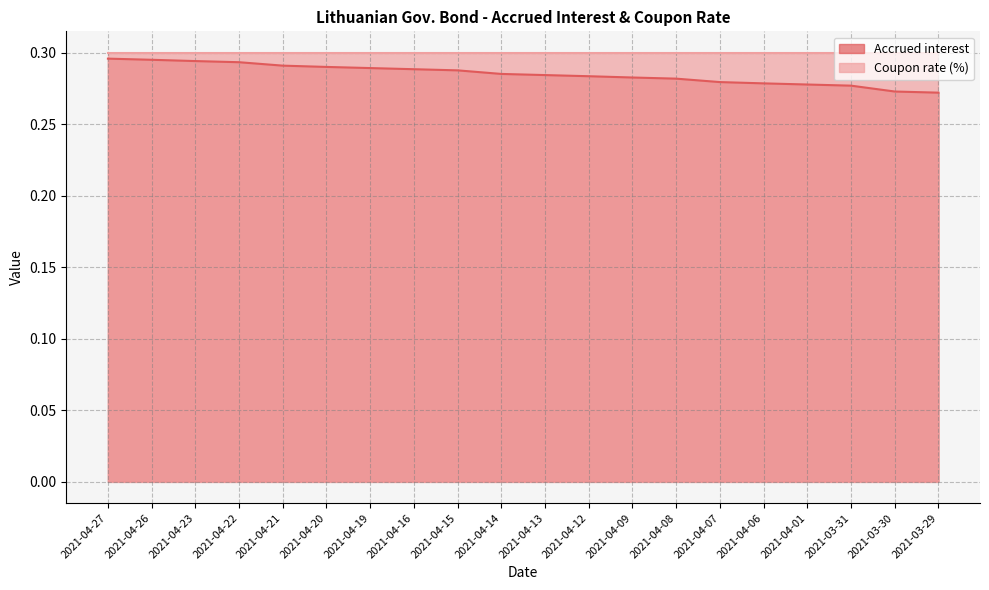

The chart shows a value of 0.4 at 2021-04-06. True or false?

False